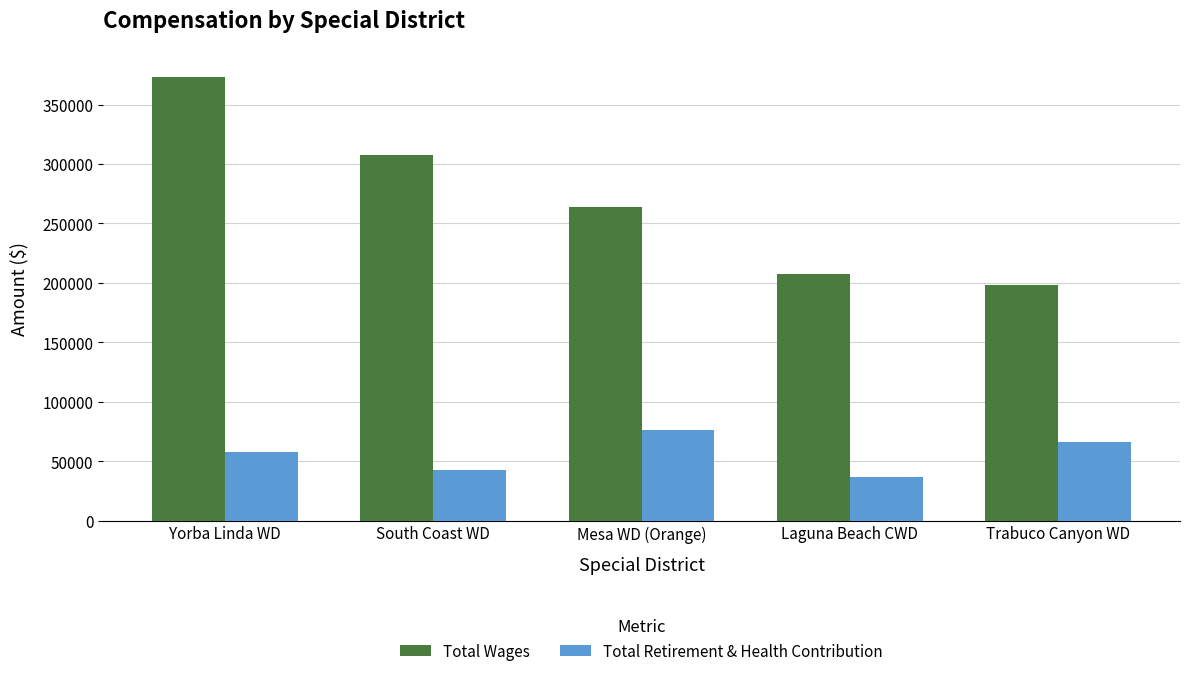

What is the label of the 5th bar from the left?

Trabuco Canyon WD